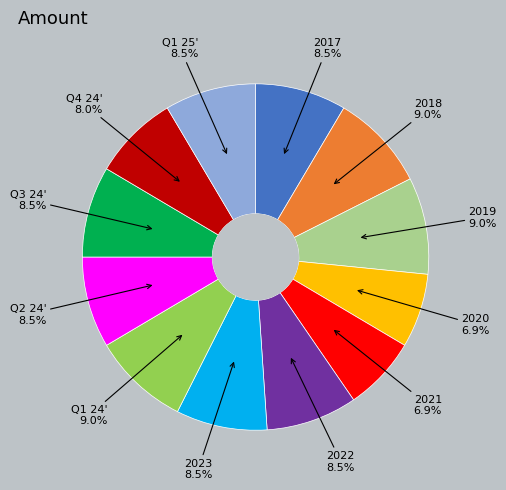

To the nearest percent, what percentage of the pie is 2020?

7%